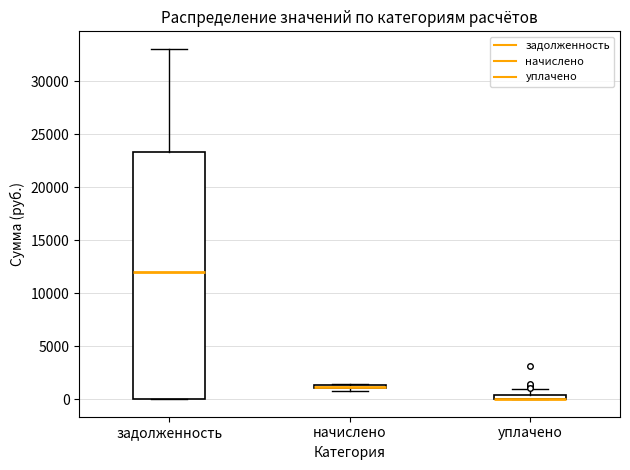

Comparing the boxes themselves (not the whiskers), which one is the tallest?

задолженность